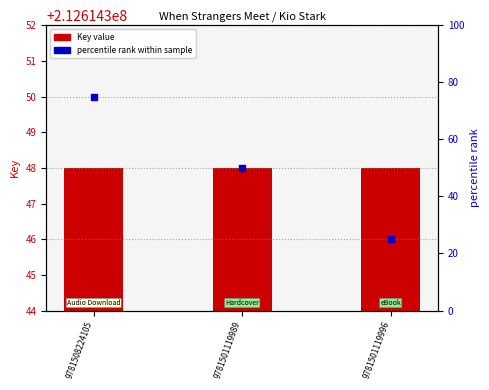

What are all the series names shown in the legend?

Key value, percentile rank within sample